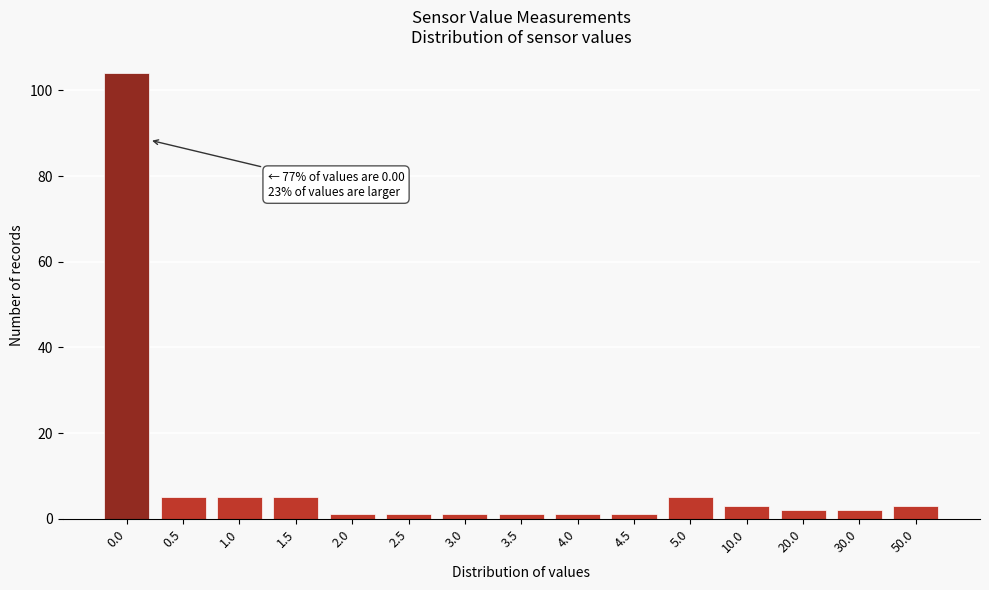

Reading left to right, list all the values displayed in this chart.

104	5	5	5	1	1	1	1	1	1	5	3	2	2	3